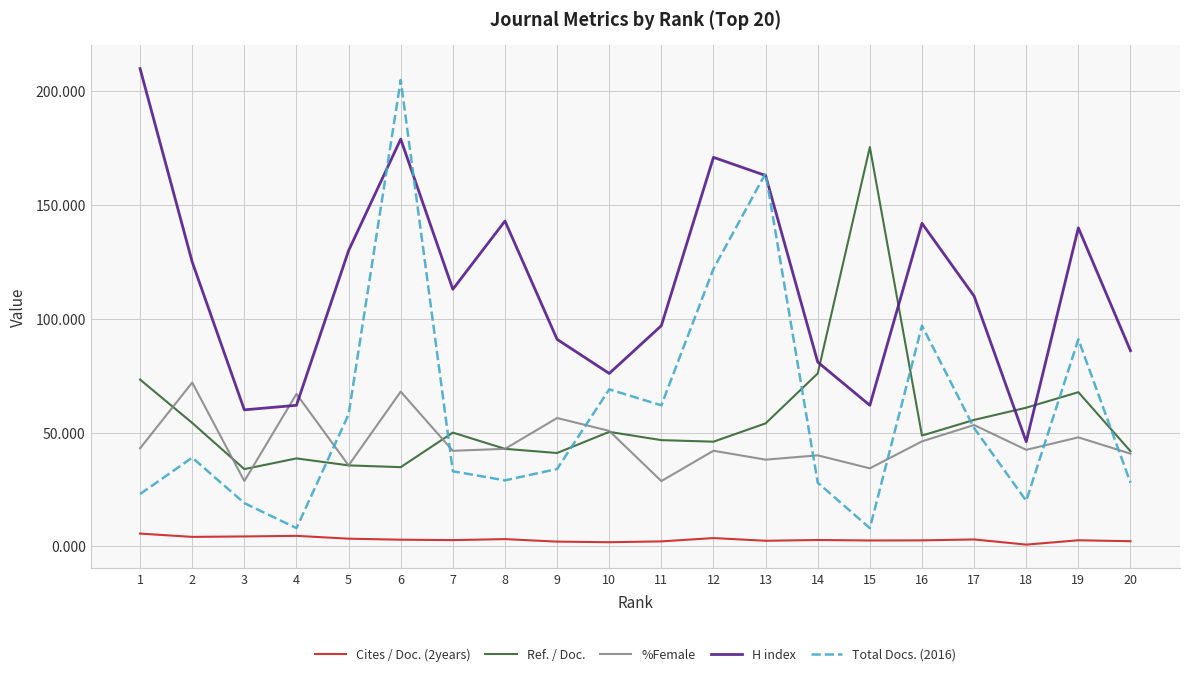

Is the value of H index at 8 greater than the value of Cites / Doc. (2years) at 3?

Yes